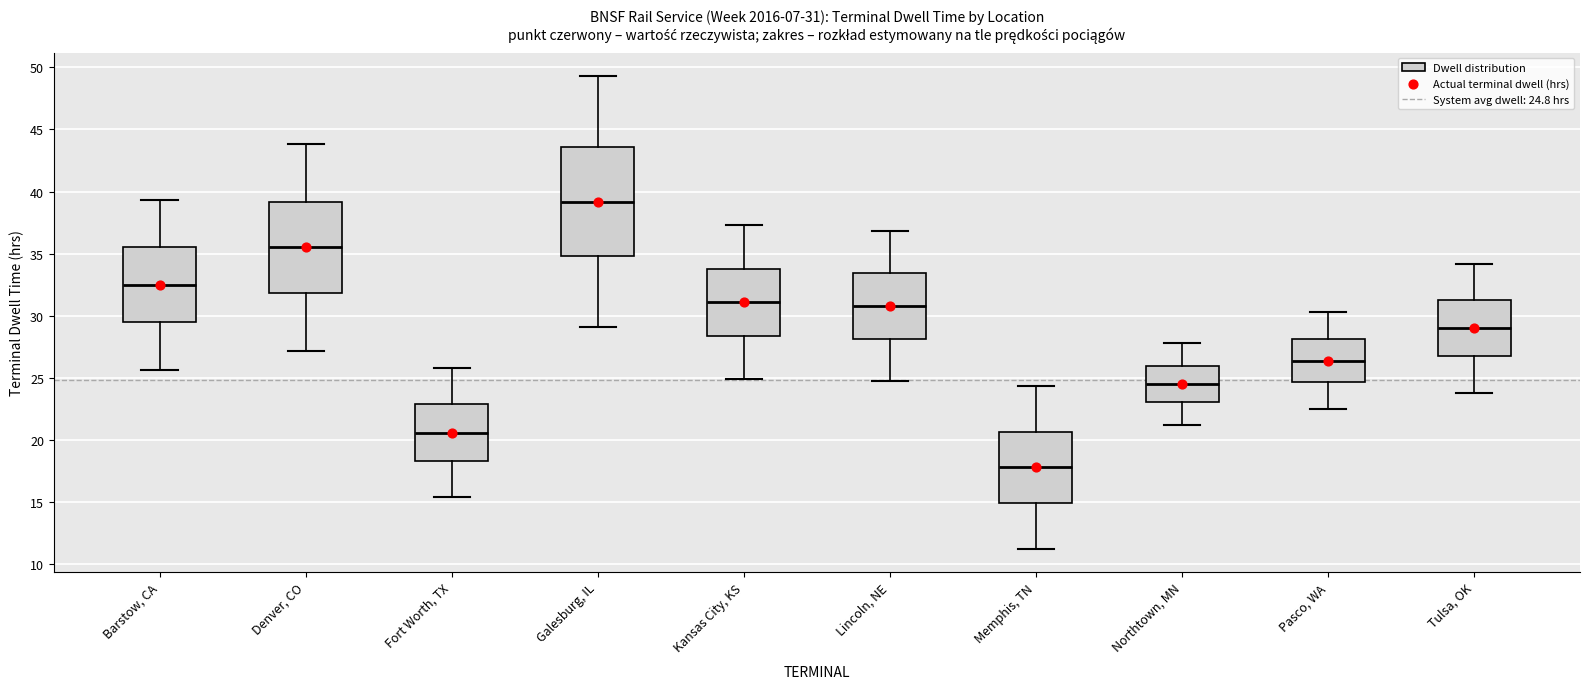

Which box is the tallest, from its lower edge to its upper edge?

Galesburg, IL